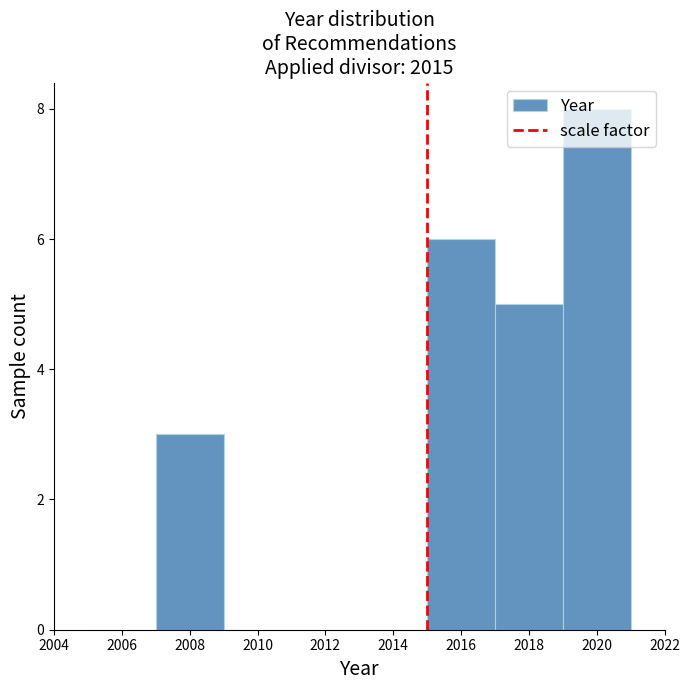

How tall is the bar that spans 2019 to 2021 on the x-axis? The values are not printed on the chart, so give them approximately, as read against the axis.

8